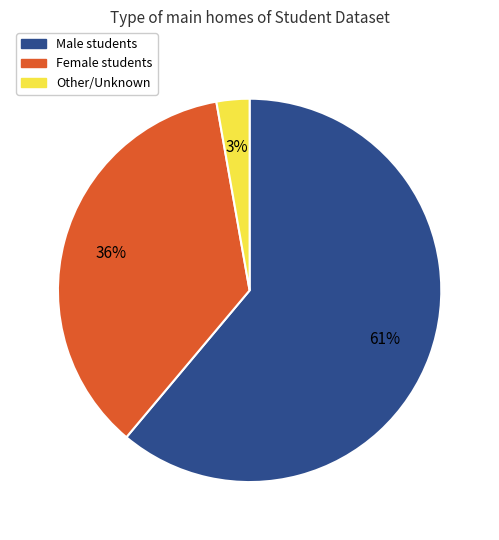

To the nearest percent, what is the difference between the largest and smallest slice percentages?

58%